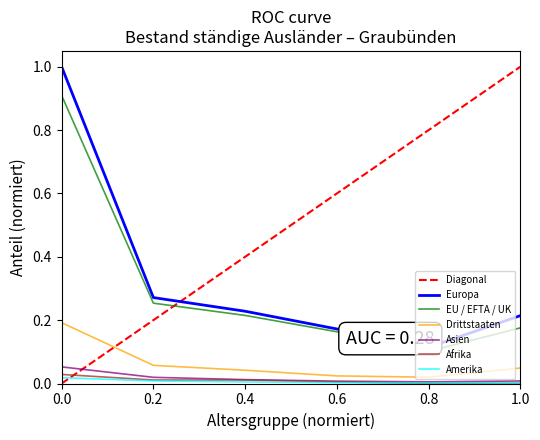

What is the difference between the maximum and second lowest values in the EU / EFTA / UK series?

0.7